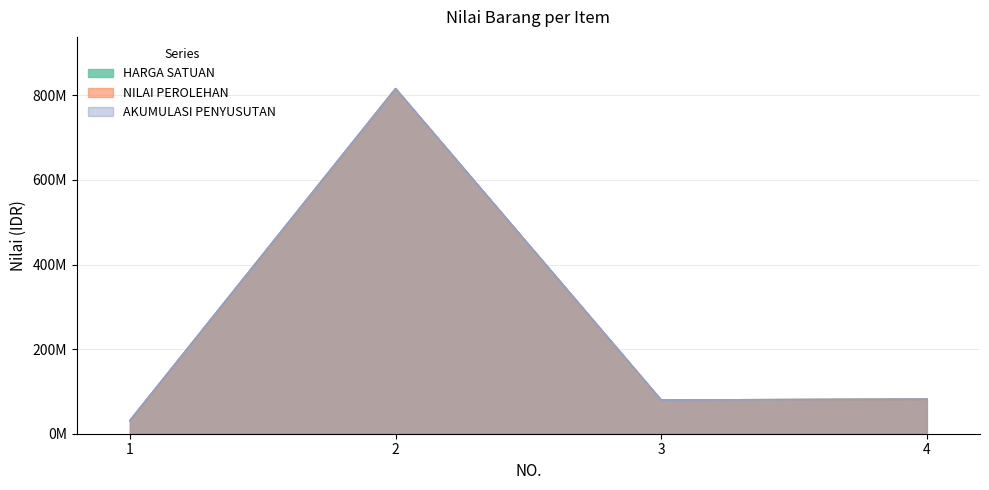

Where is the first local maximum for NILAI PEROLEHAN?

2